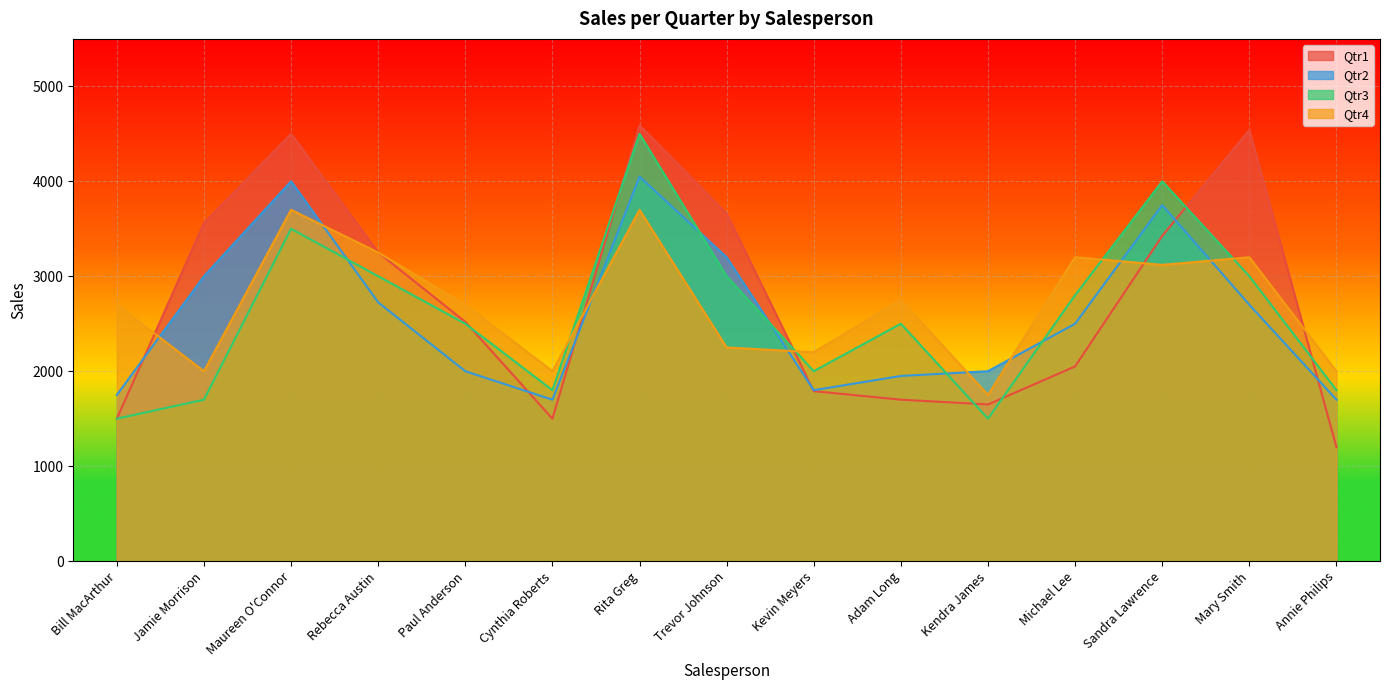

How many interior local peaks does the Qtr4 series have?

5